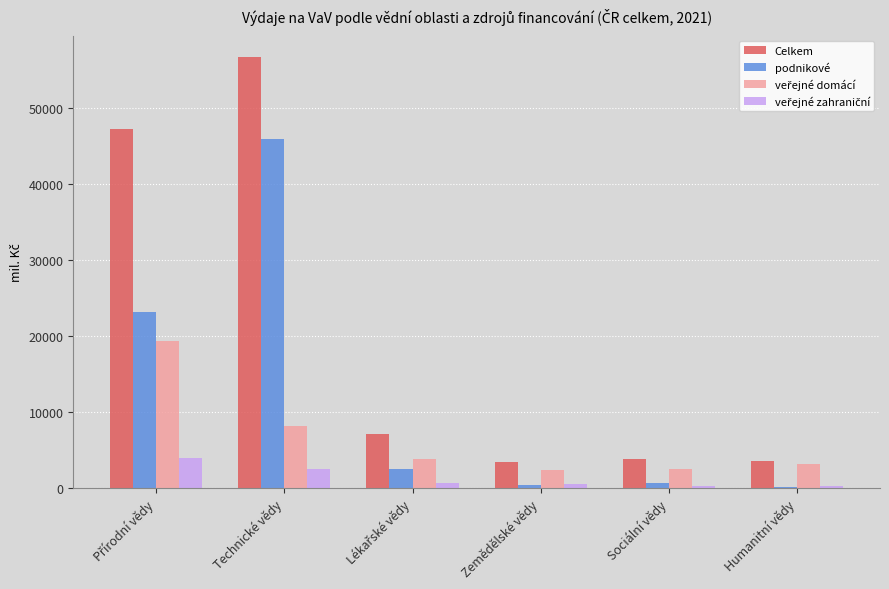

Which series has the largest total across all categories?

Celkem